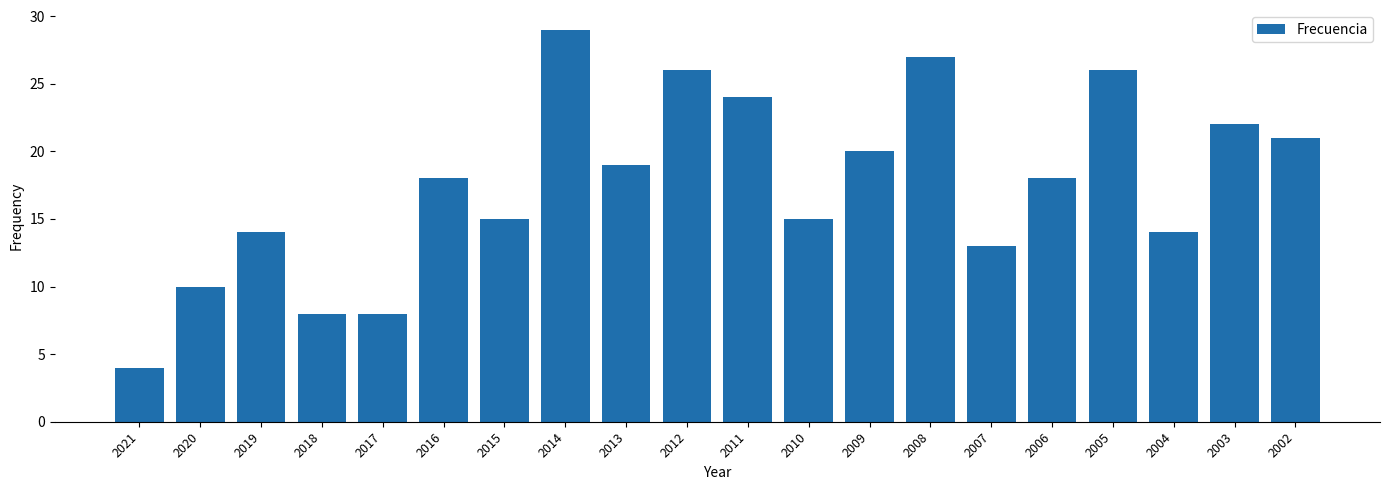

How many distinct data groups are displayed?

1